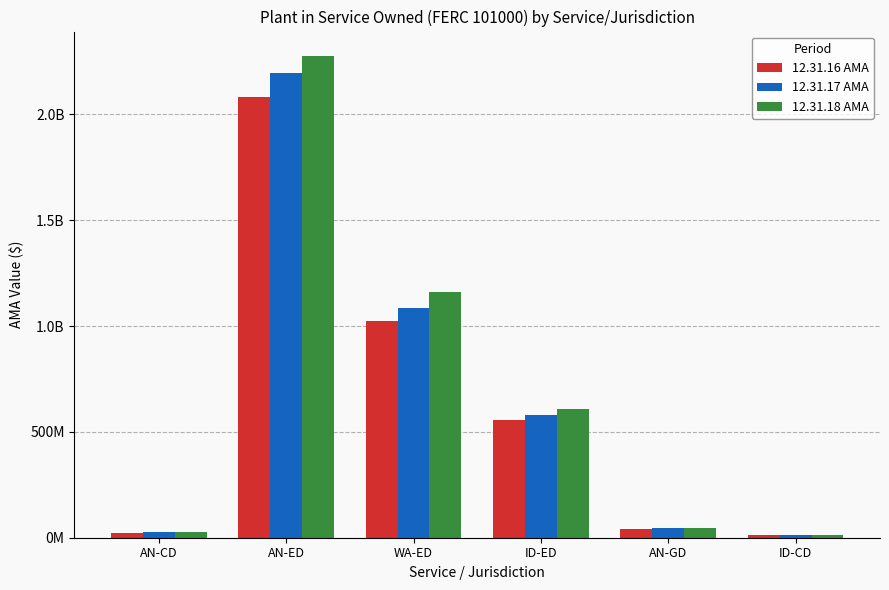

What is the label of the 4th bar from the left?

ID-ED